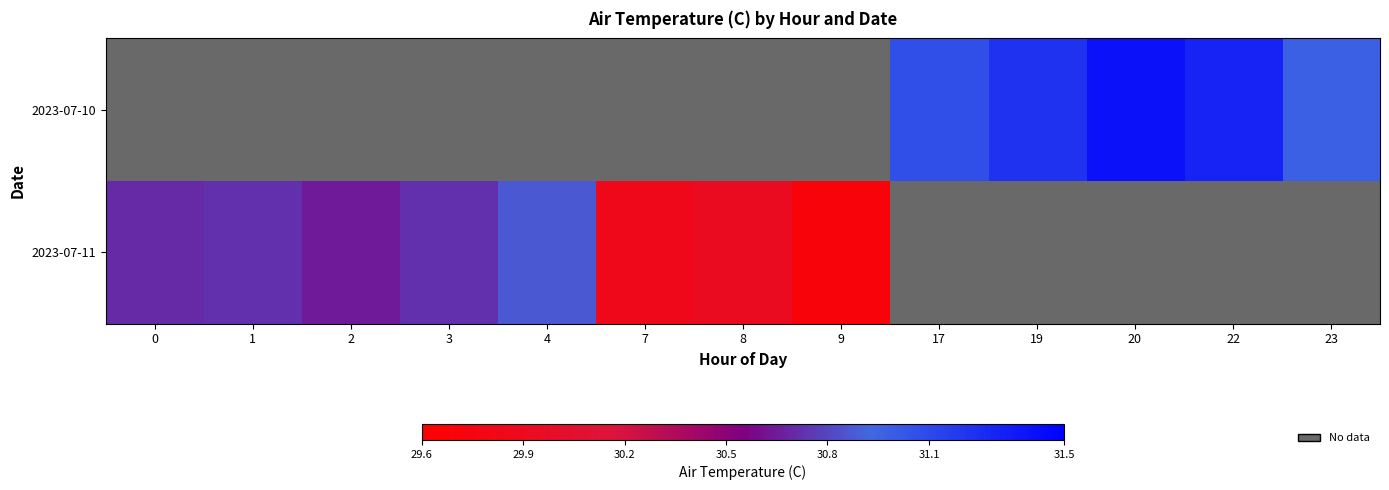

Between 20 and 3, which is larger?

3